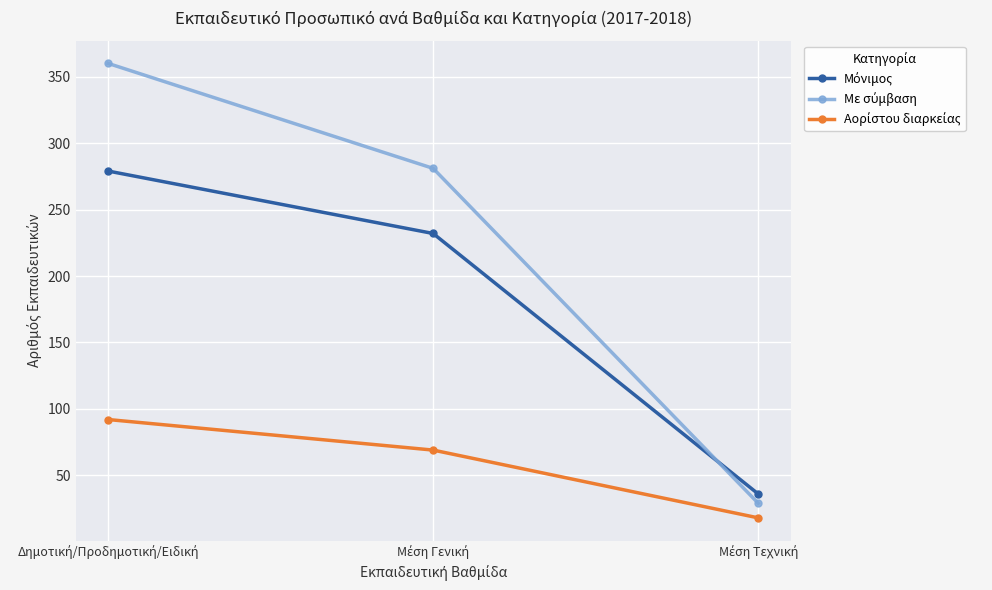

What is the greatest value displayed?

360